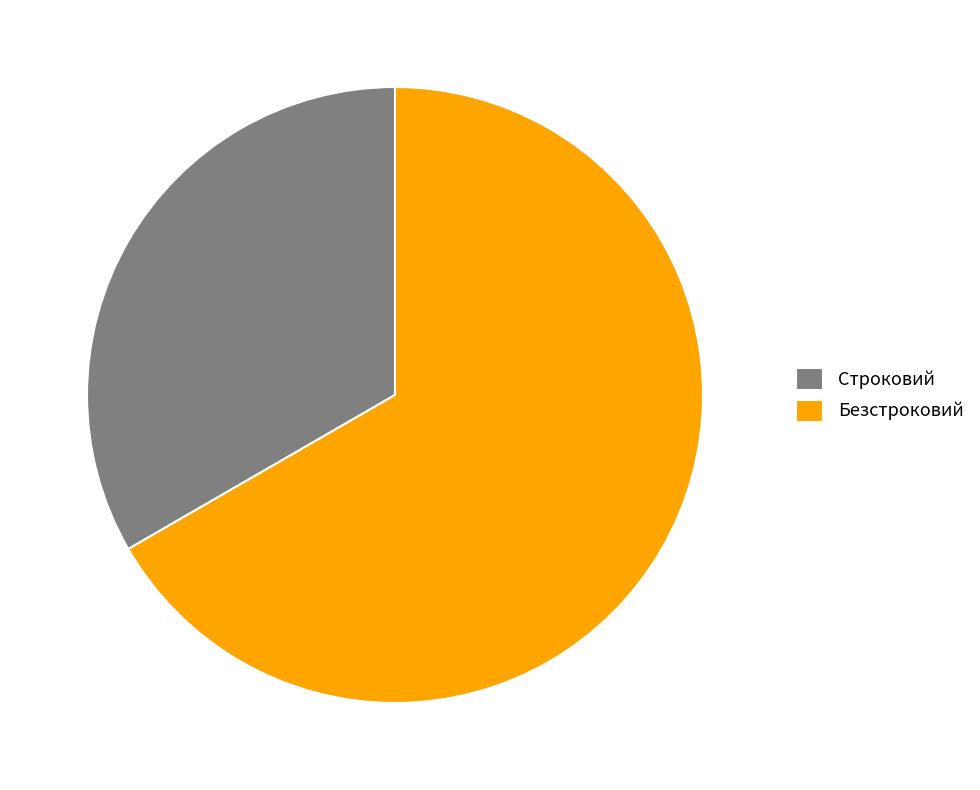

How many segments does this pie chart have?

2